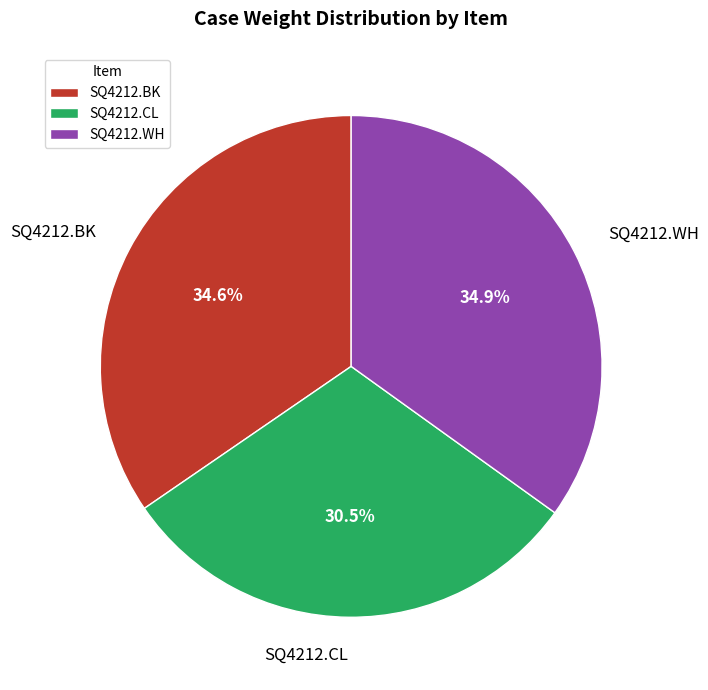

Does SQ4212.BK account for over 50% of the chart?

No